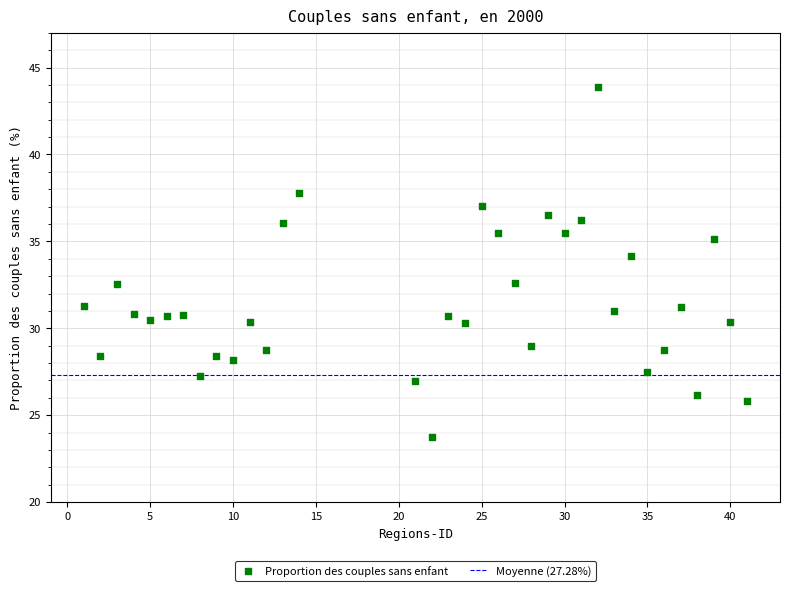

What is the range of X values (max minus min)?

40.0